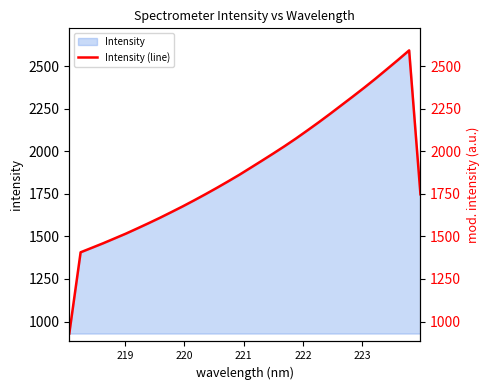

What is the difference between the maximum and minimum values?

1663.9